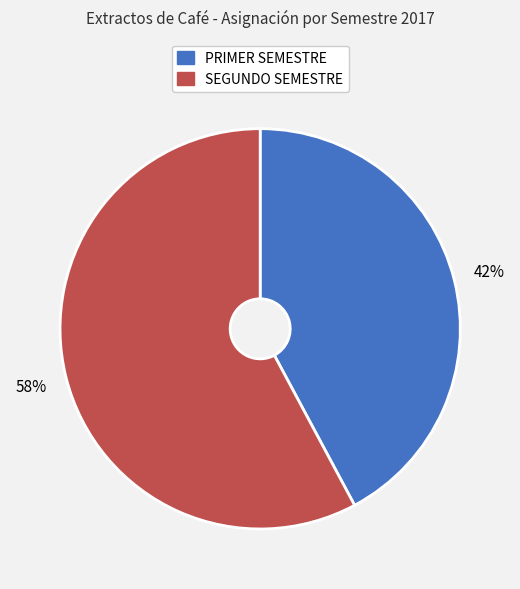

How many slices are in this pie chart?

2